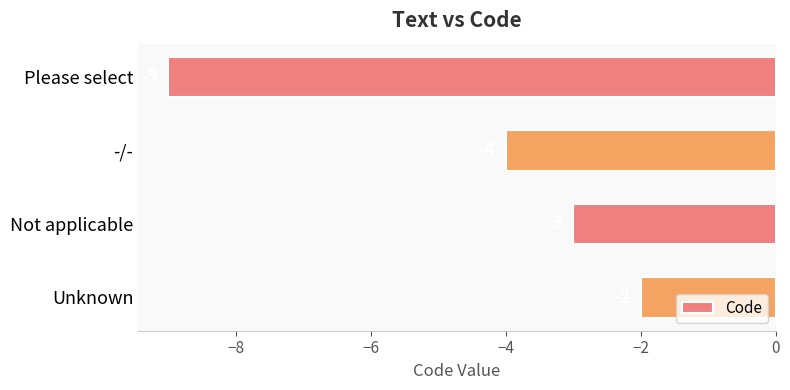

How many values are below -3?

2